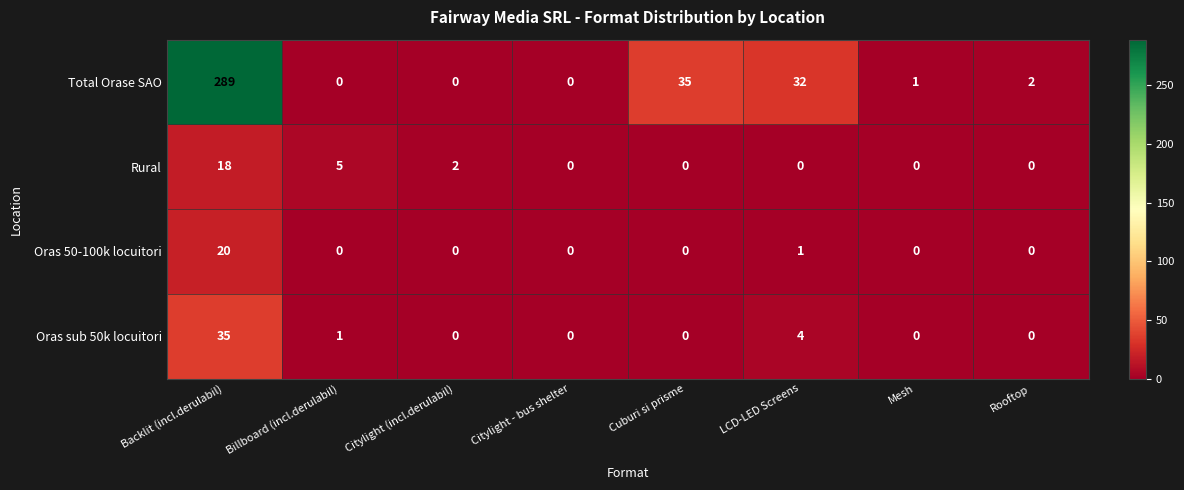

The value of Total Orase SAO at Cuburi si prisme is 61. True or false?

False